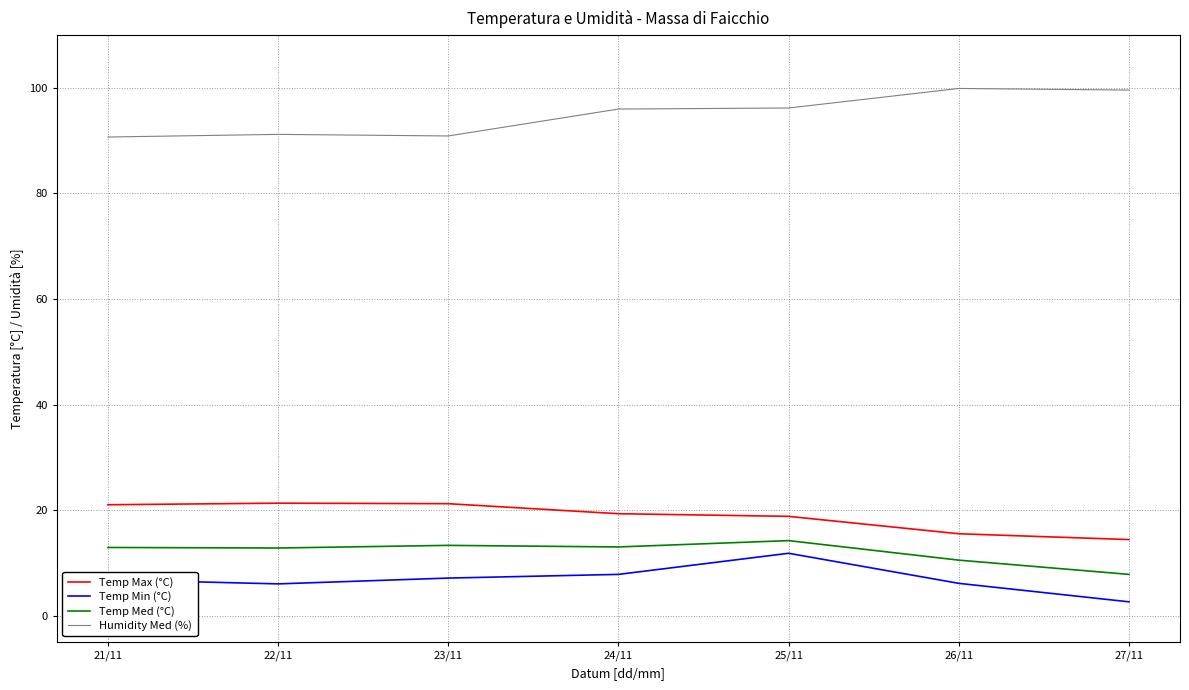

At 24/11, list the series in order from largest to smallest.

Humidity Med (%), Temp Max (°C), Temp Med (°C), Temp Min (°C)